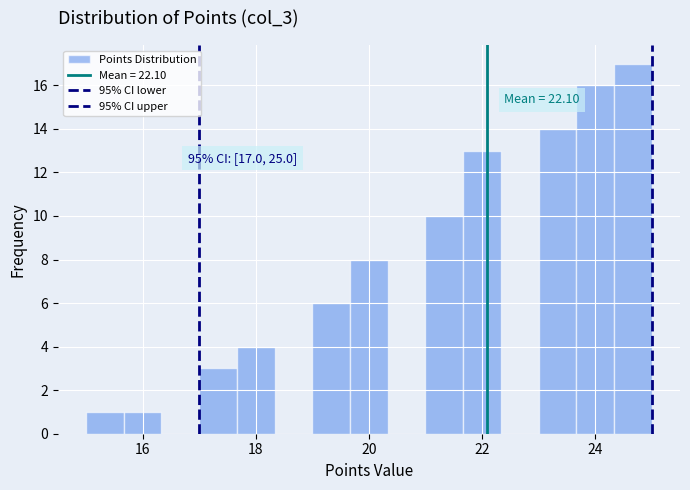

Read against the x-axis, roughly where is the centre of the tallest bar?

24.6